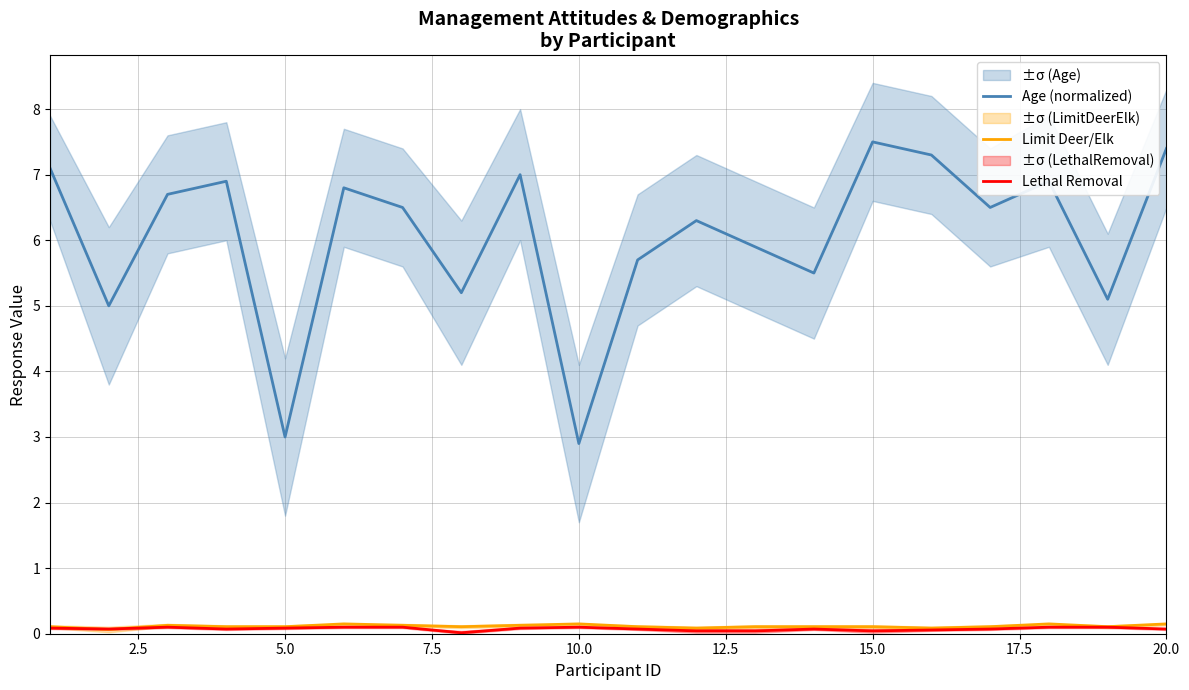

What is the value of the Age (normalized) point at the 8th from the left?

5.2